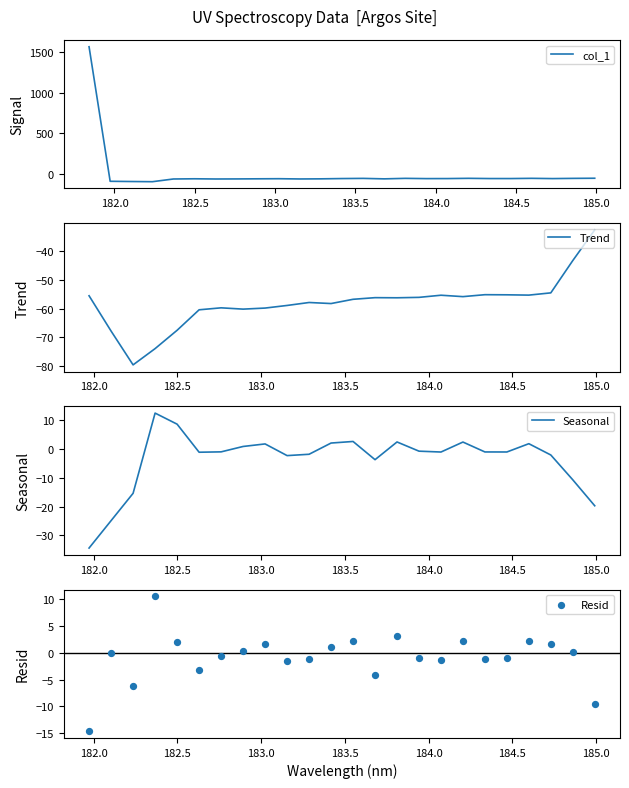

What is the lowest value of the col_1 series?

-95.0